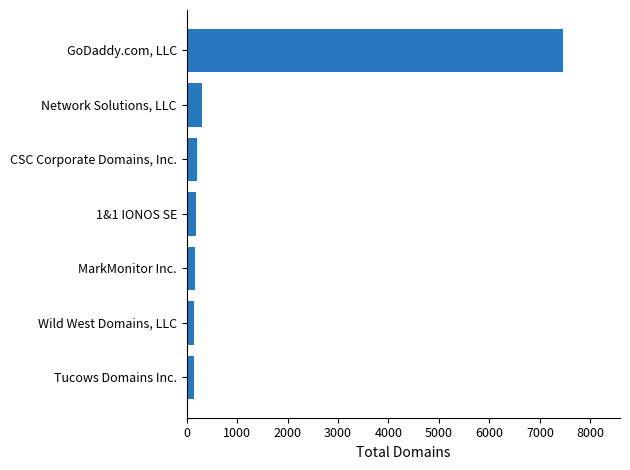

Rank the categories by value from lowest to highest.

Tucows Domains Inc., Wild West Domains, LLC, MarkMonitor Inc., 1&1 IONOS SE, CSC Corporate Domains, Inc., Network Solutions, LLC, GoDaddy.com, LLC